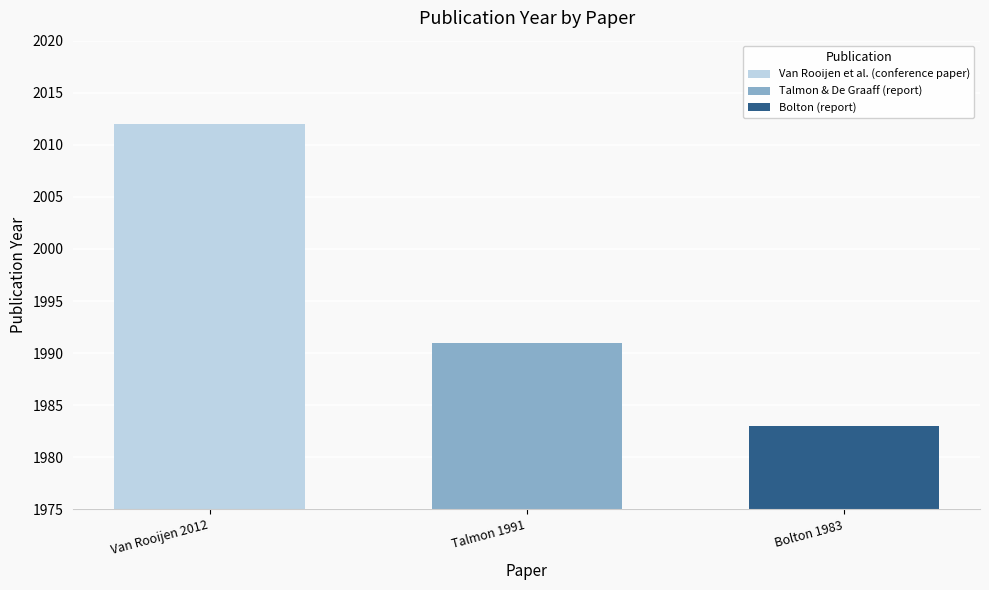

How many series are shown in this chart?

1